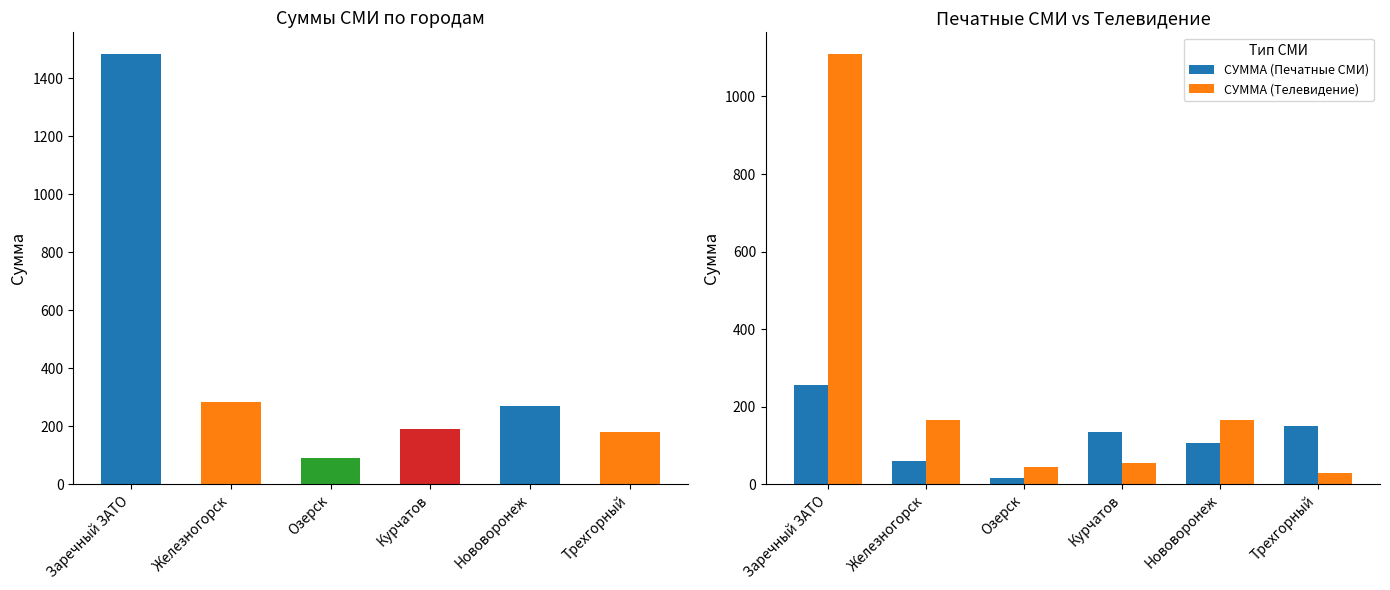

What are all the series names shown in the legend?

СУММА (Печатные СМИ), СУММА (Телевидение)